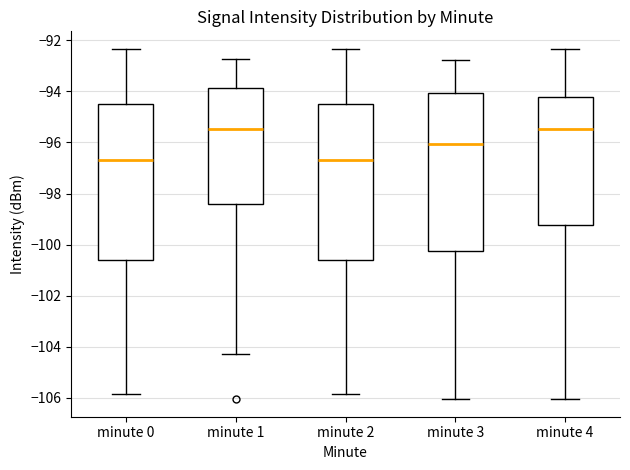

Reading left to right, read every box against the y-axis: the position of its median line, the range the box covers, and the ends of its whiskers. The values are not printed on the chart, so give them approximately, as read against the axis.

minute 0: median -96.6, box -100.6 to -94.4, whiskers -105.8 to -92.4
minute 1: median -95.4, box -98.4 to -93.8, whiskers -104.2 to -92.8
minute 2: median -96.6, box -100.6 to -94.4, whiskers -105.8 to -92.4
minute 3: median -96.0, box -100.2 to -94.0, whiskers -106.0 to -92.8
minute 4: median -95.4, box -99.2 to -94.2, whiskers -106.0 to -92.4